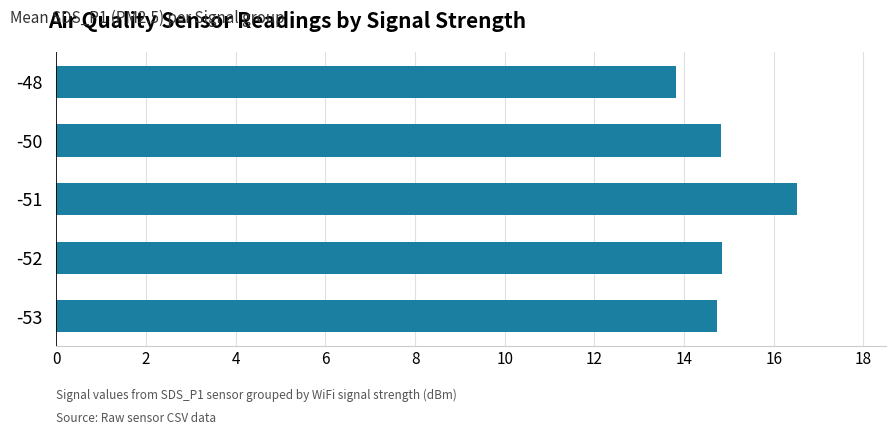

What is the approximate value at -51?

16.5